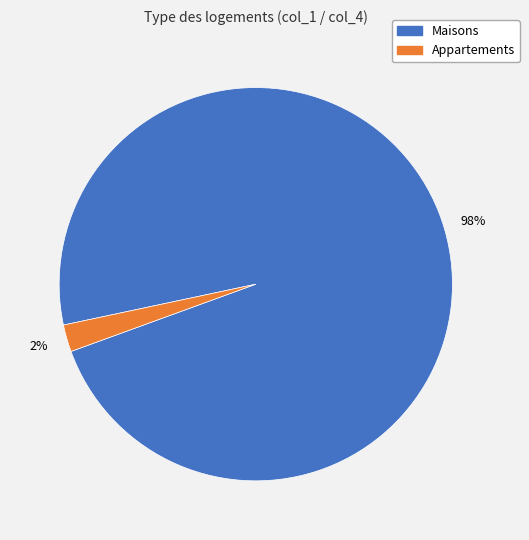

To the nearest percent, what is the average slice percentage?

50%